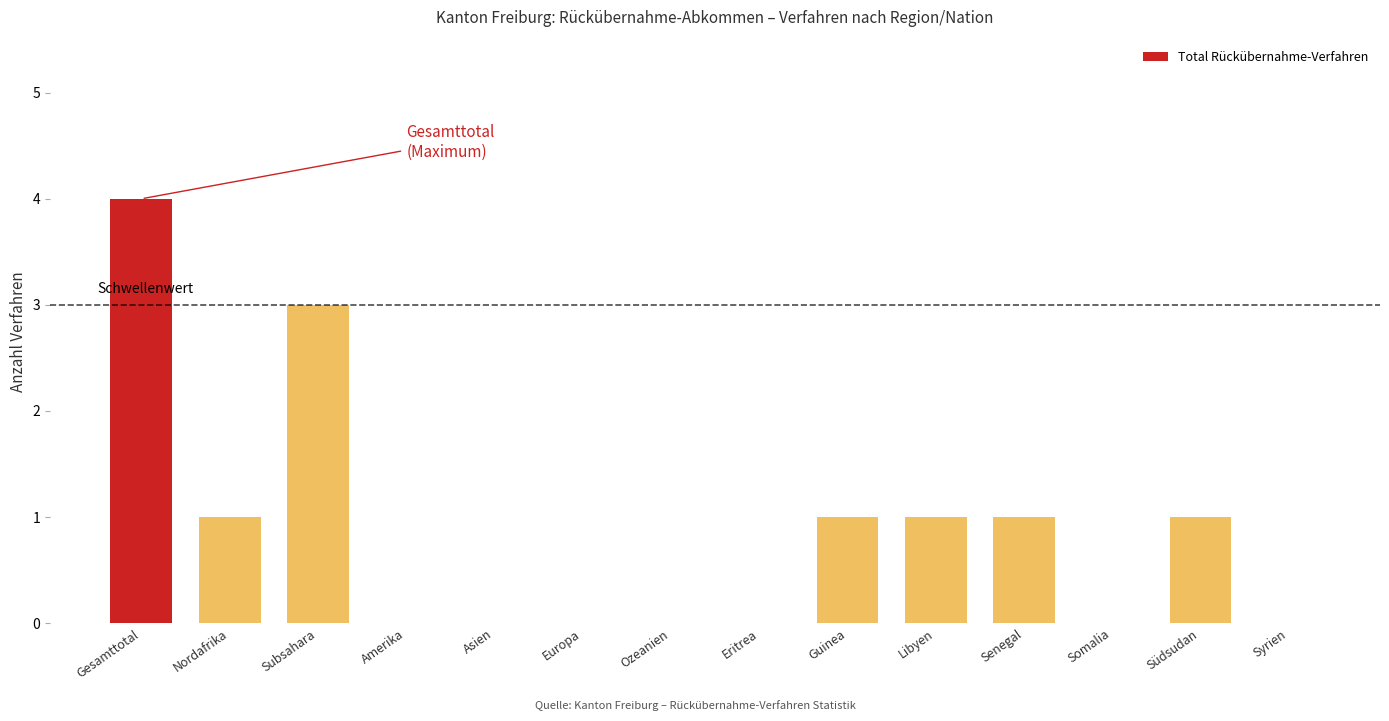

Reading left to right, list all the values displayed in this chart.

Gesamttotal=4	Nordafrika=1	Subsahara=3	Amerika=0	Asien=0	Europa=0	Ozeanien=0	Eritrea=0	Guinea=1	Libyen=1	Senegal=1	Somalia=0	Südsudan=1	Syrien=0